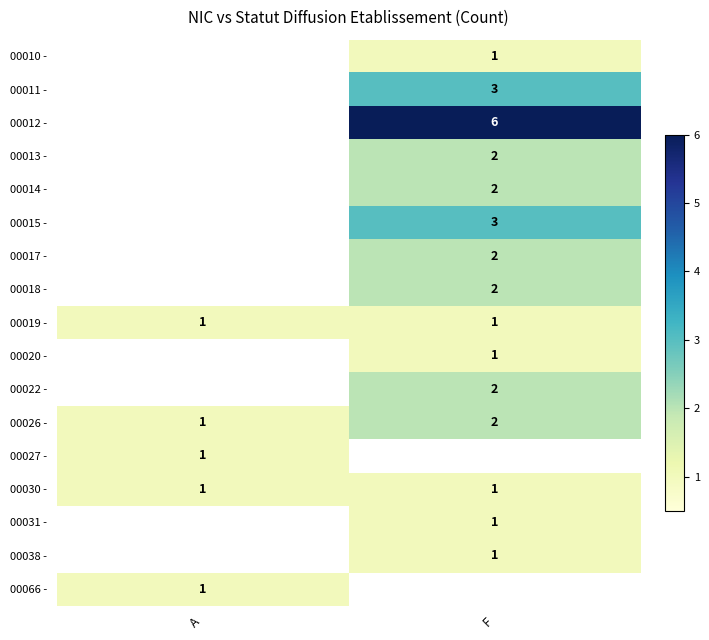

Rank the categories by 00026 - value from lowest to highest.

A, F